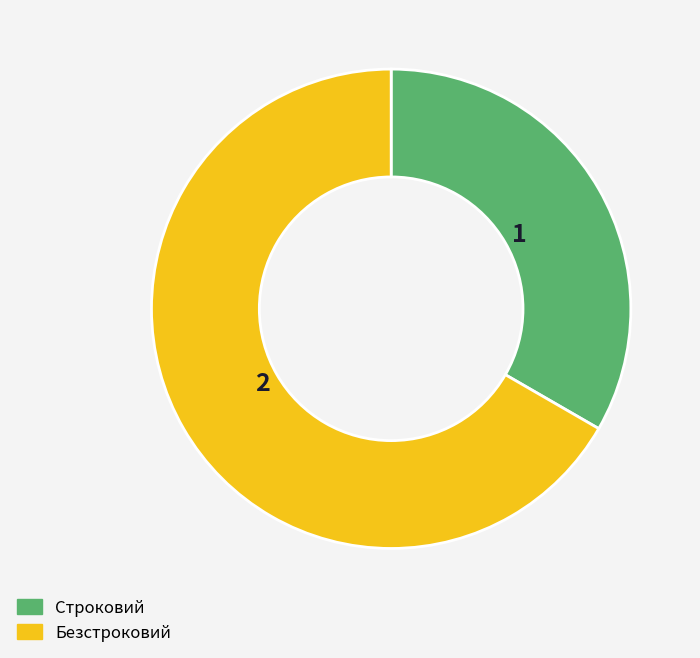

Which slice is the largest?

Безстроковий